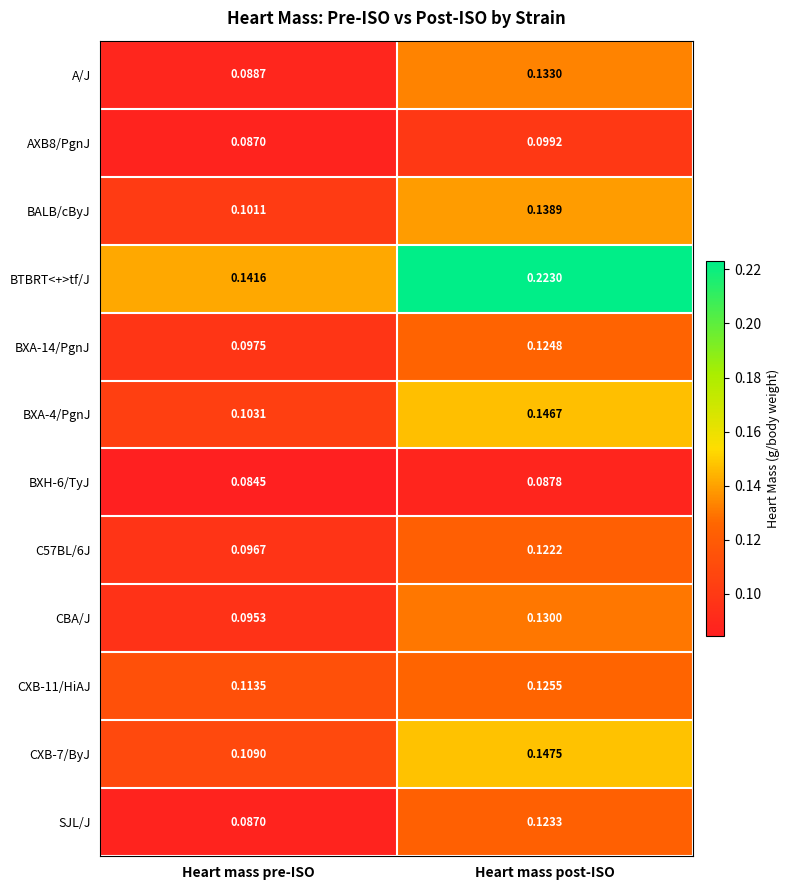

At how many categories does at least one series exceed 0?

2